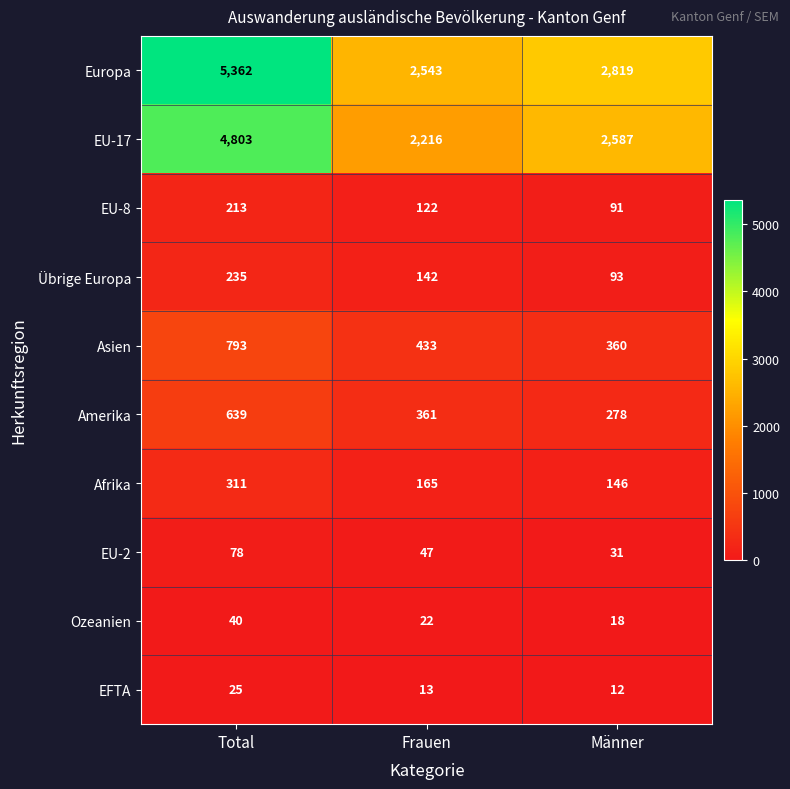

Where does the EU-2 series first go above 47?

Total